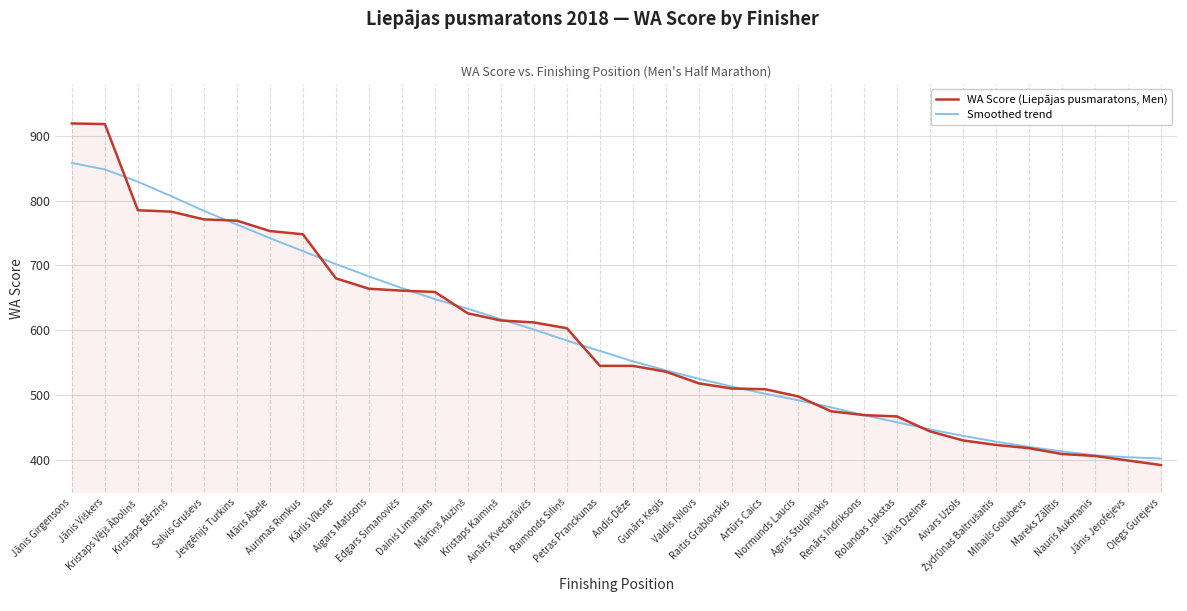

True or false: WA Score (Liepājas pusmaratons, Men) has a value of 158 at Nauris Aukmanis.

False